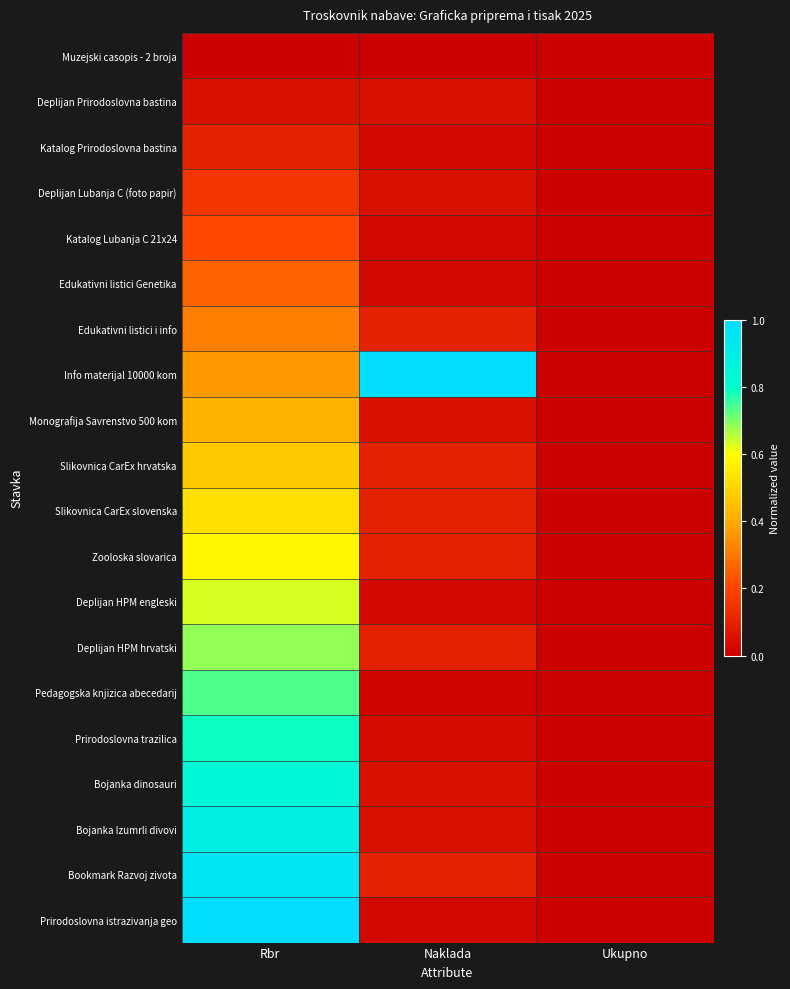

Which has a higher value, Naklada or Rbr?

Naklada